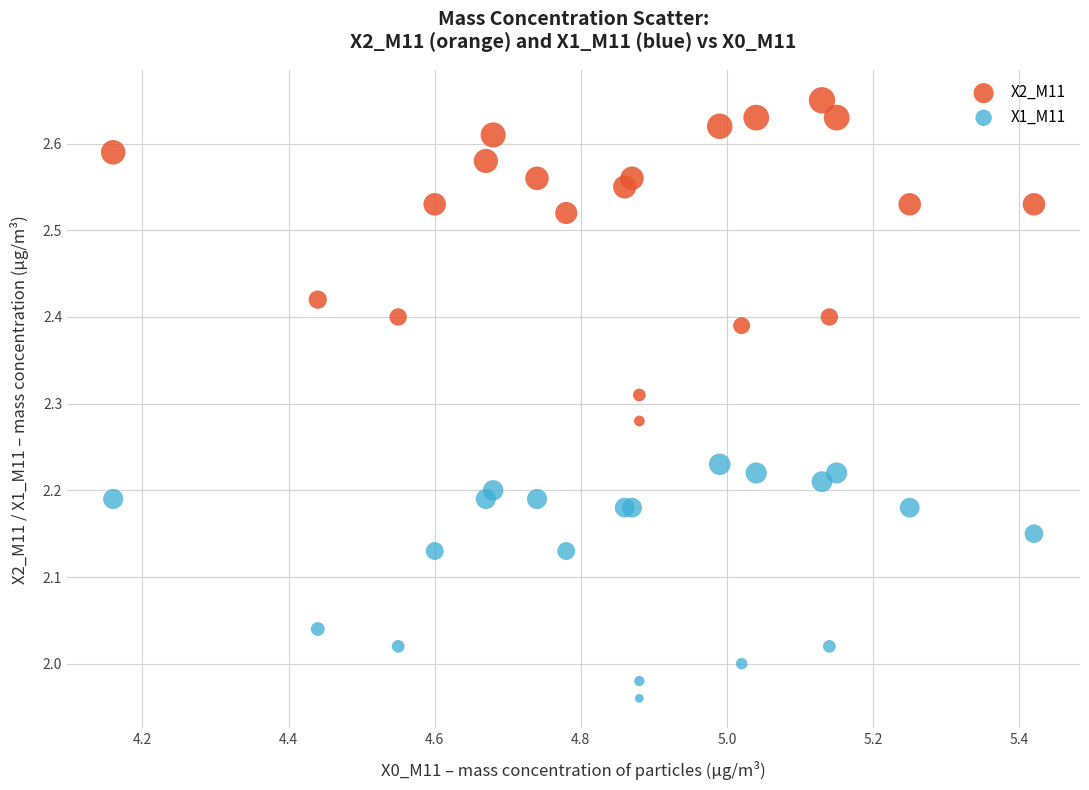

Which series reaches the maximum Y coordinate?

X2_M11